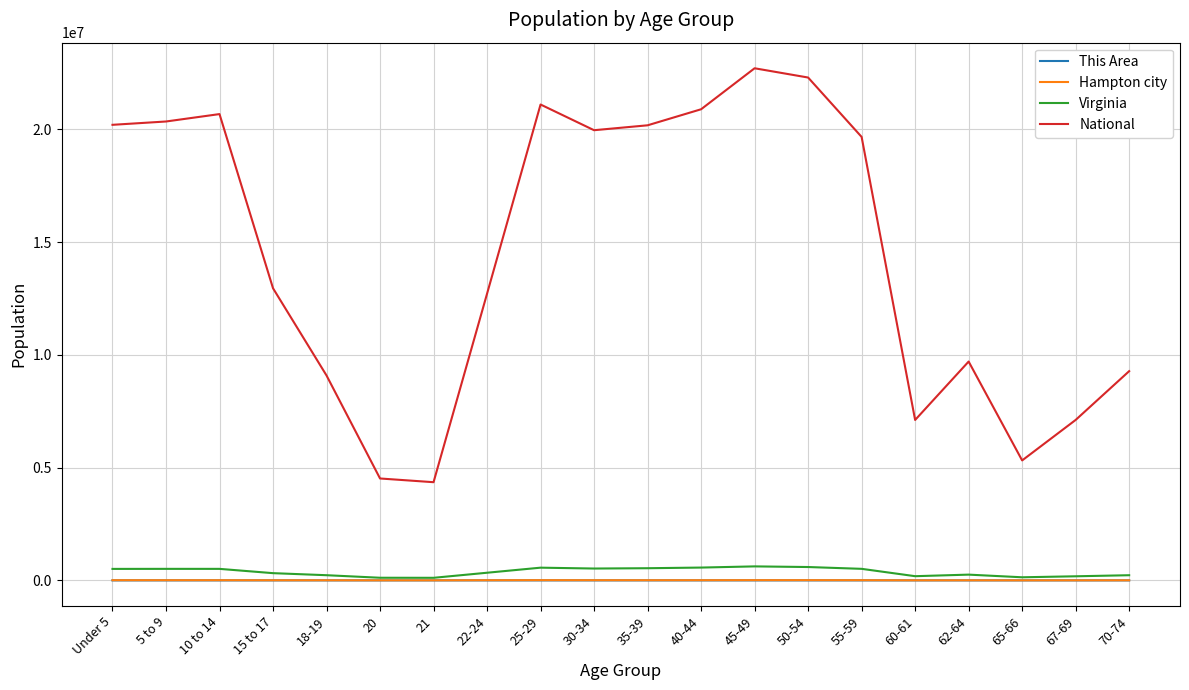

What is the spread (max minus min) of values at 65-66?

5319871